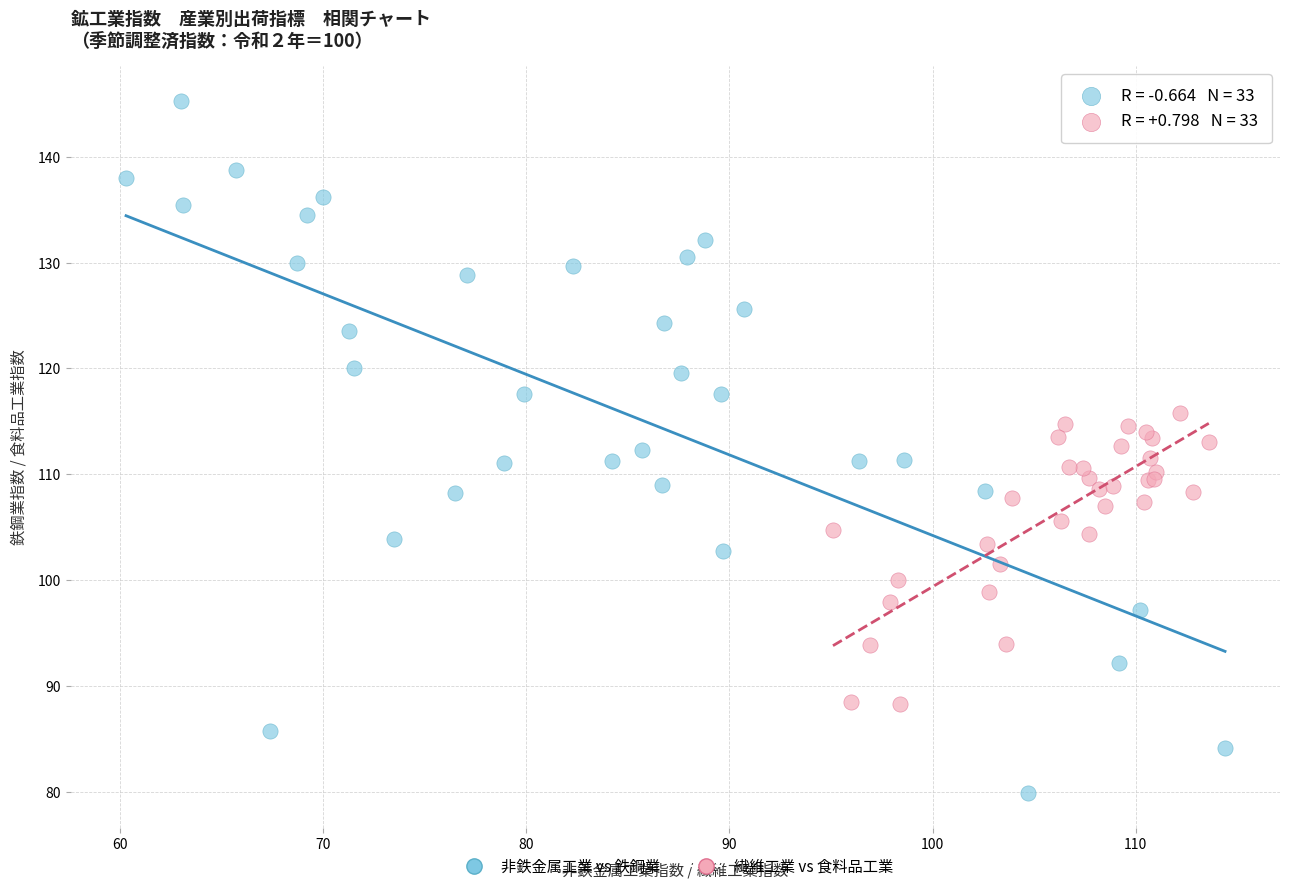

Which series reaches the maximum Y coordinate?

非鉄金属工業 vs 鉄鋼業